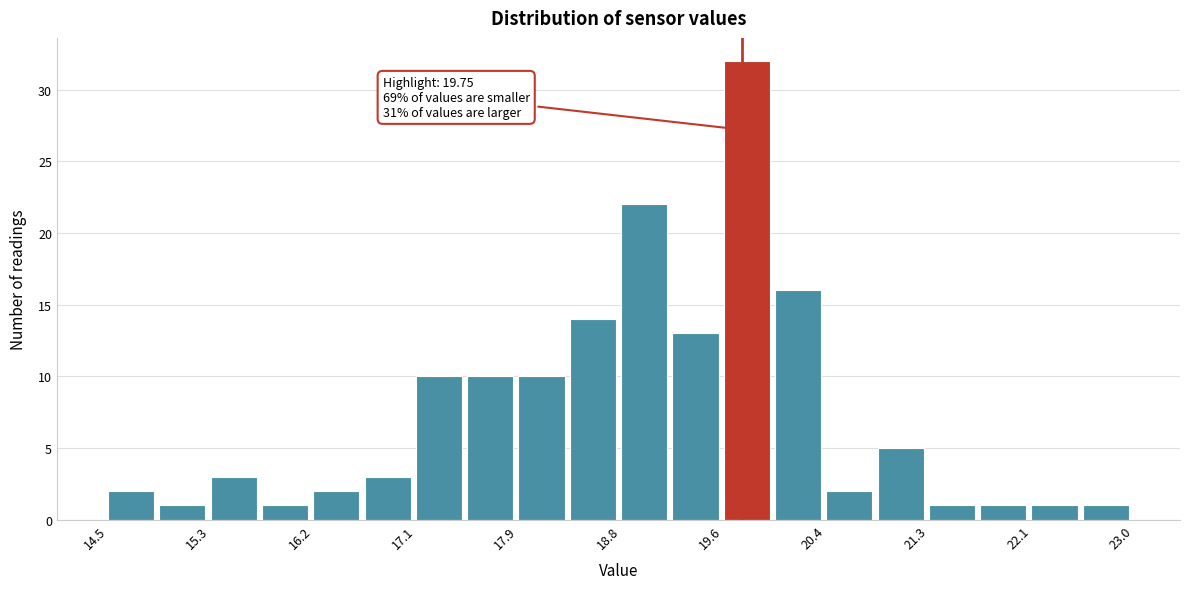

Which range on the x-axis has the tallest bar?

19.6 to 20.0